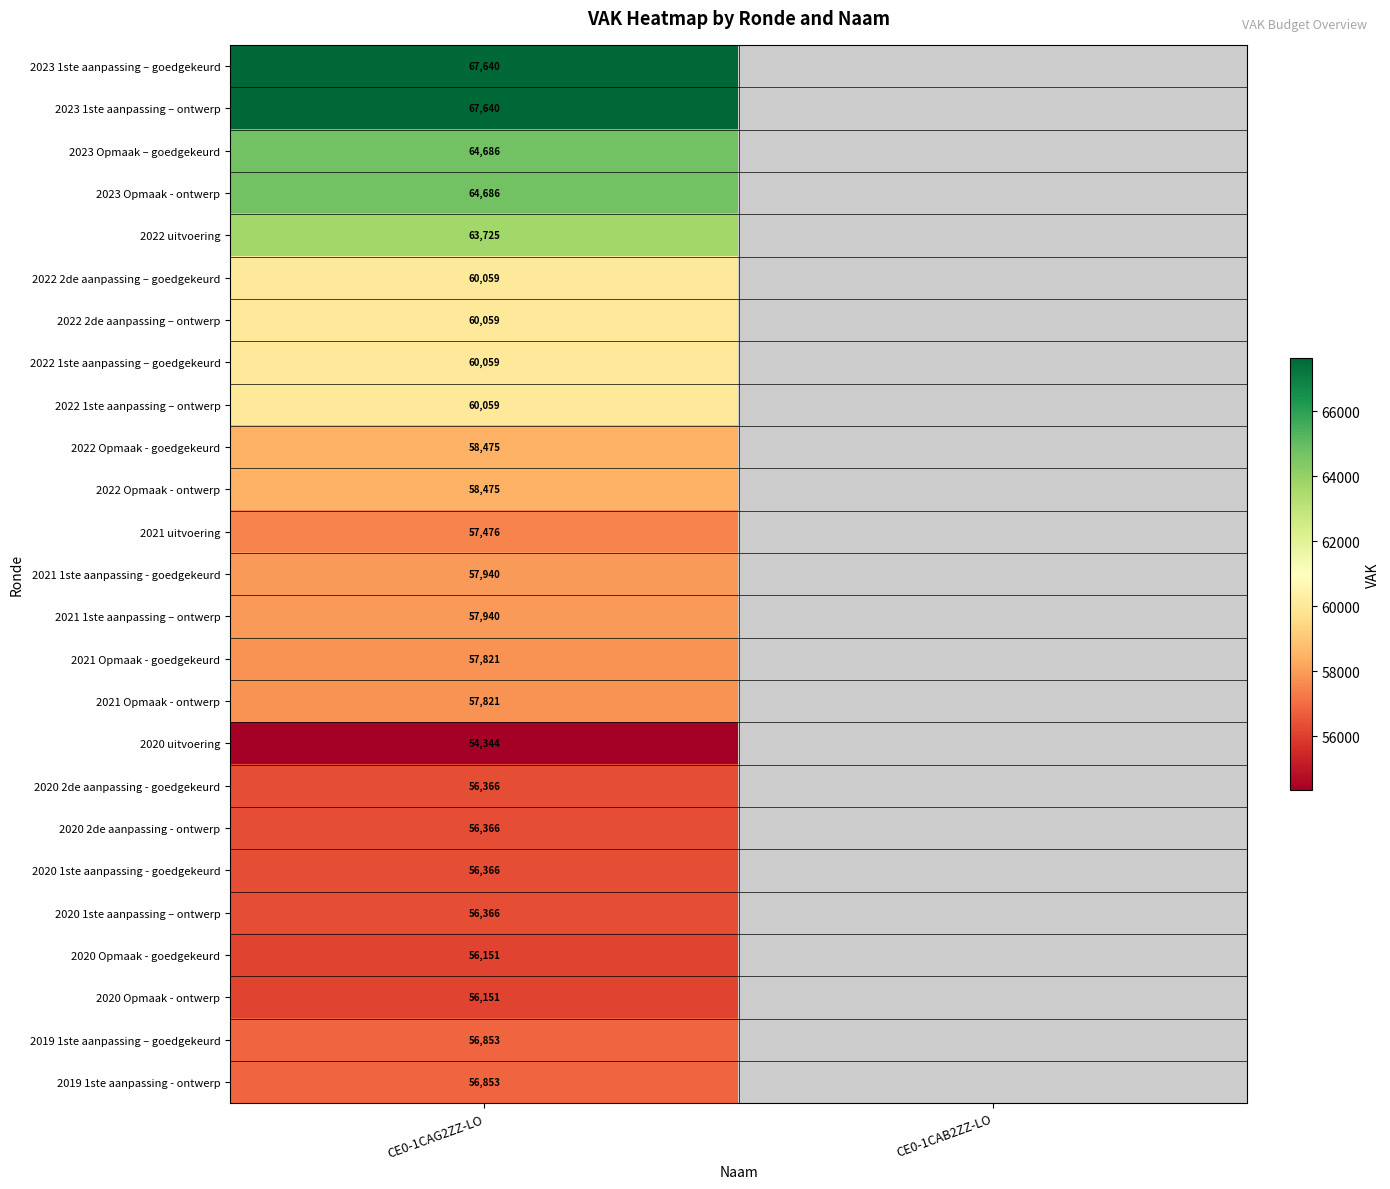

How many series are shown in this chart?

25